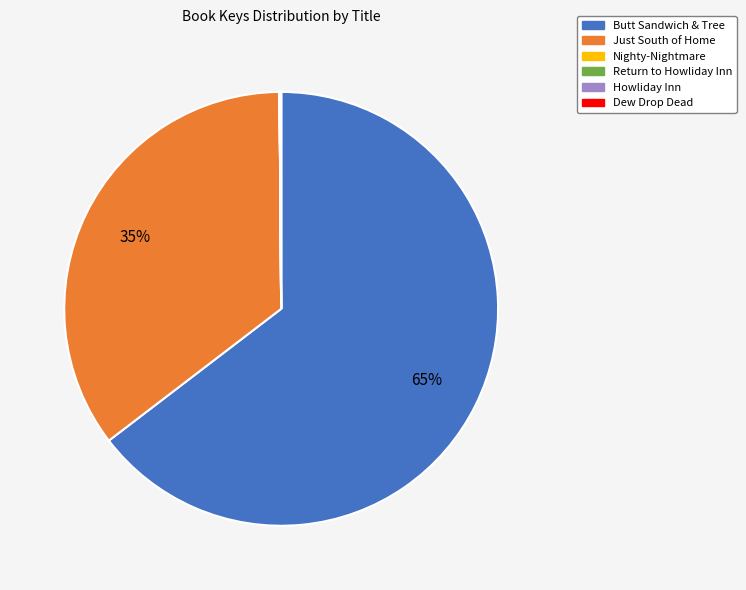

To the nearest percent, what is the average slice percentage?

17%